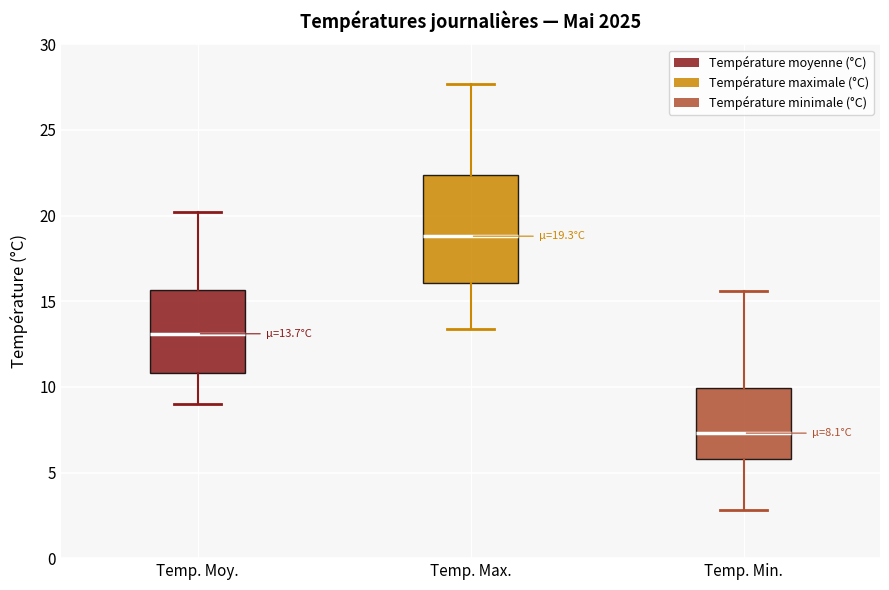

Which box has the highest median line?

Temp. Max.